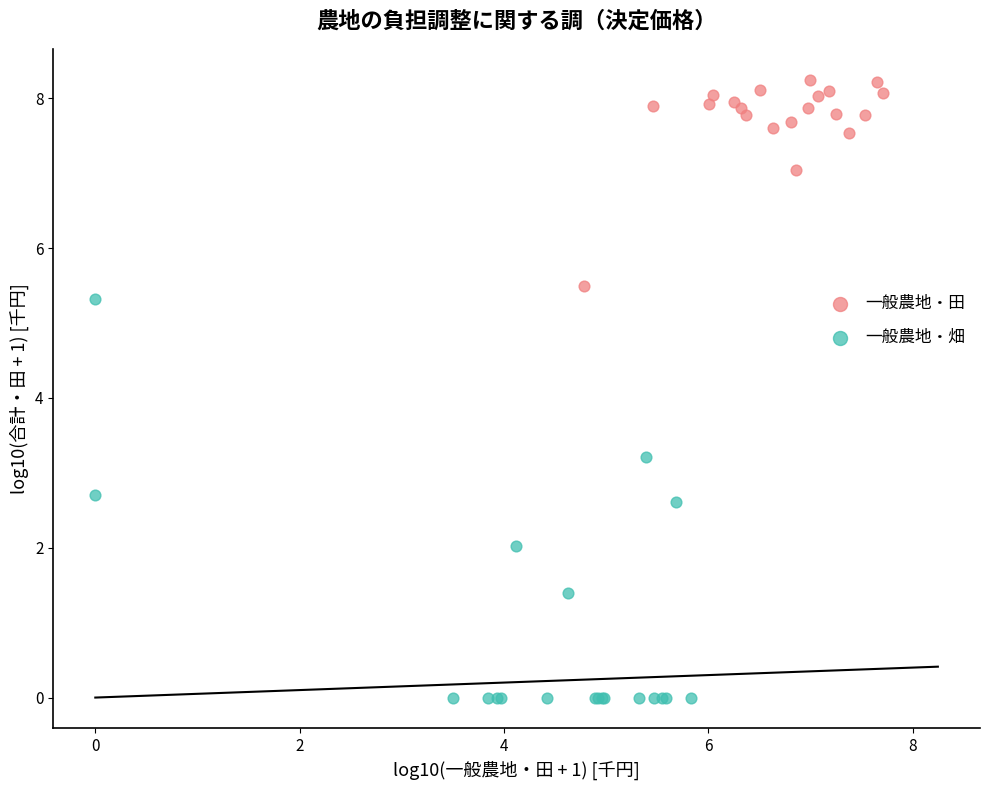

Which series reaches the maximum Y coordinate?

一般農地・田